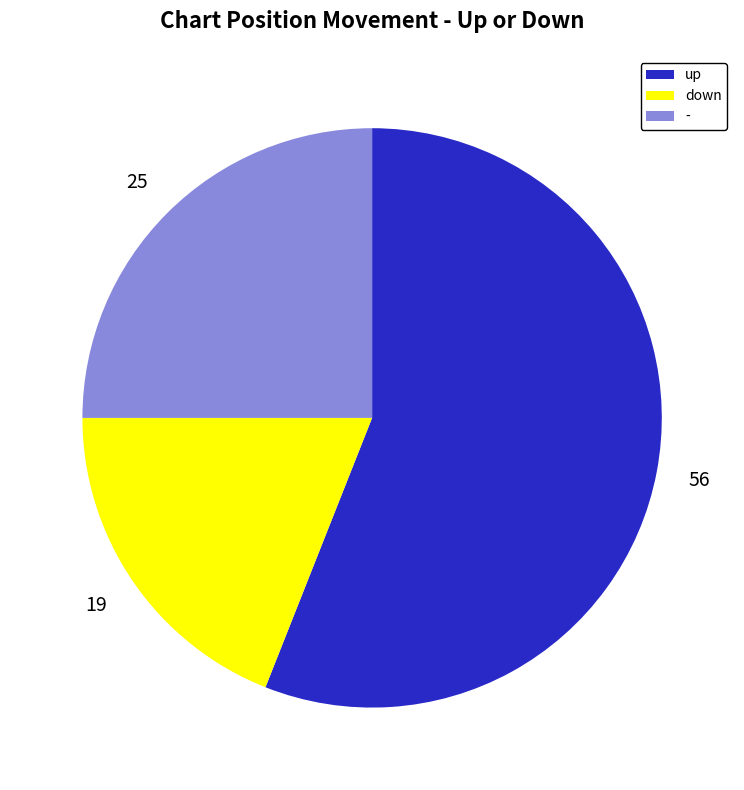

What is the ratio of the value at down to the value at up?

0.3